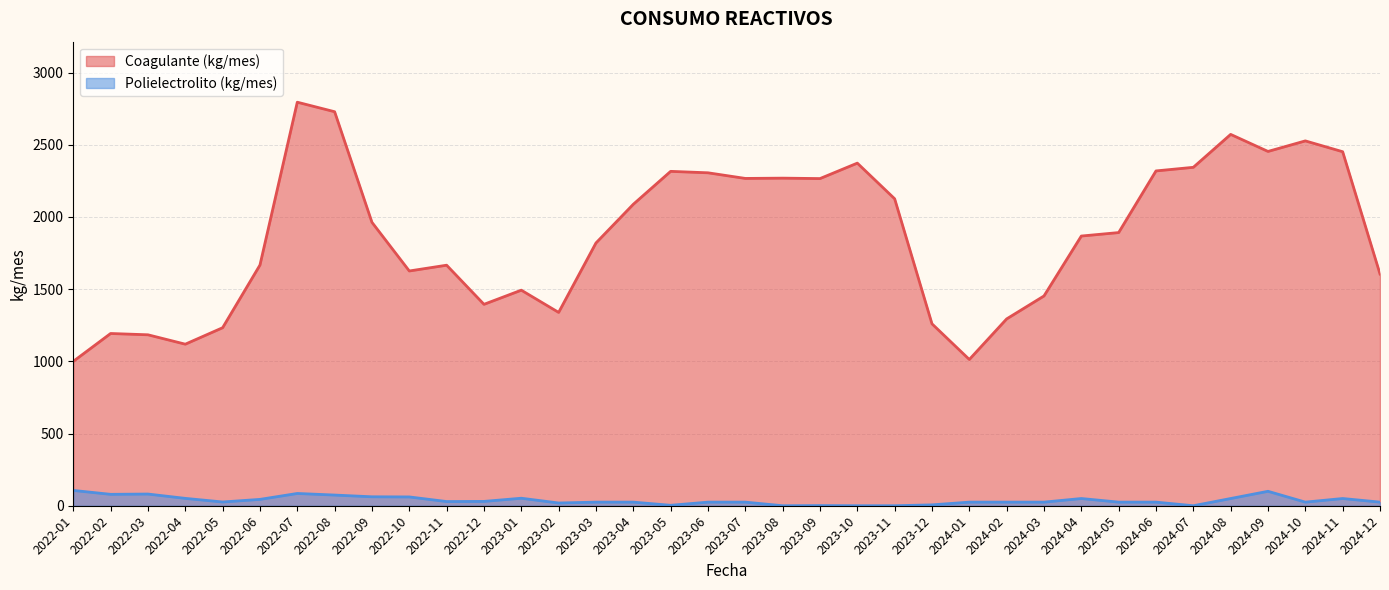

What is the maximum value for Polielectrolito (kg/mes)?

106